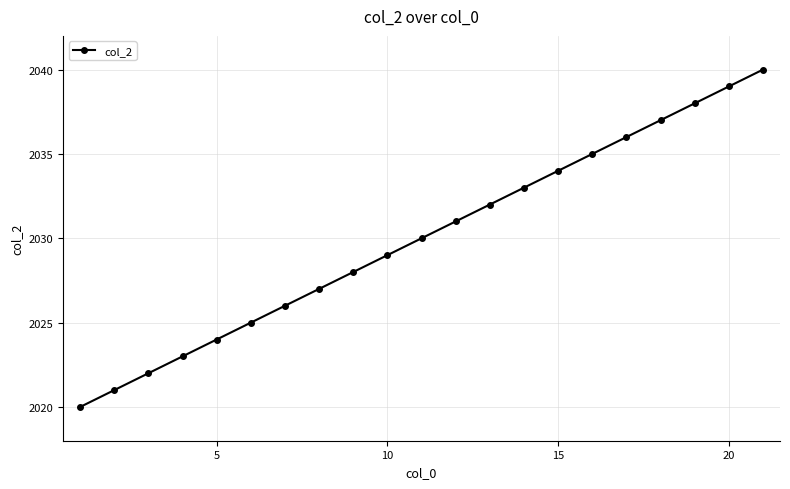

What is the smallest value displayed?

2020